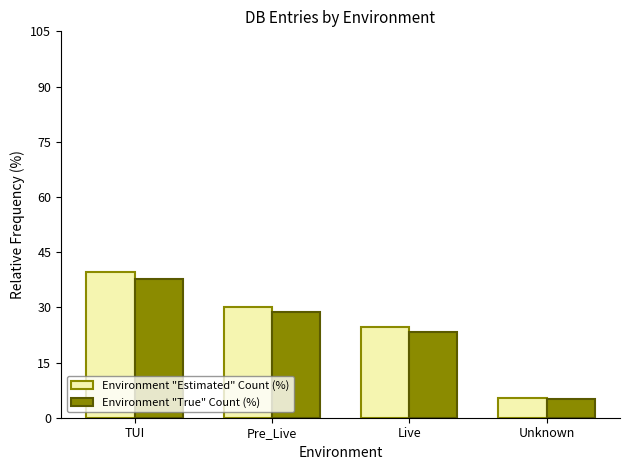

What is the difference between the Environment "True" Count (%) values at TUI and Unknown?

32.5